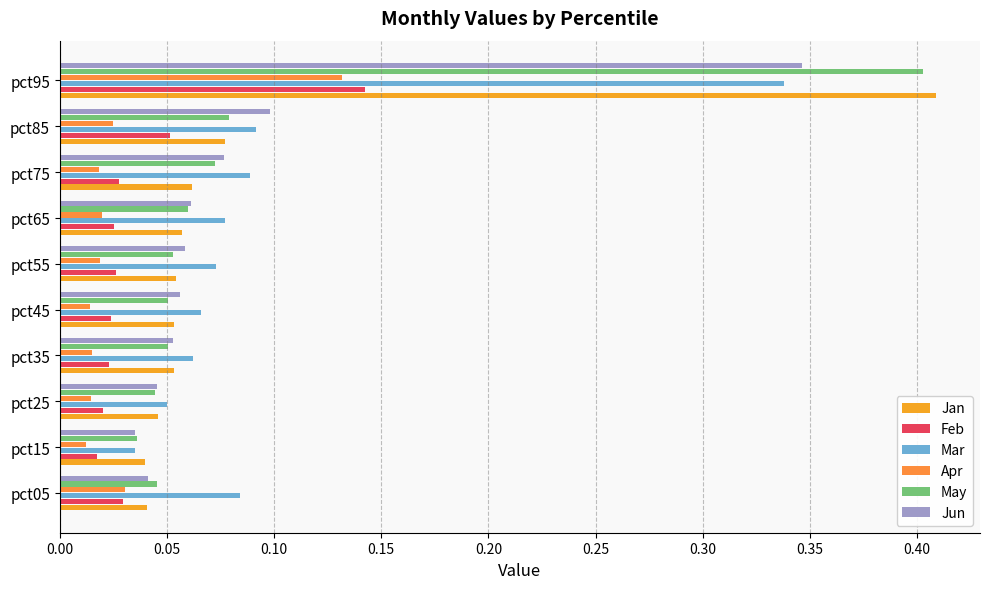

Which series has the widest spread of values?

Jan